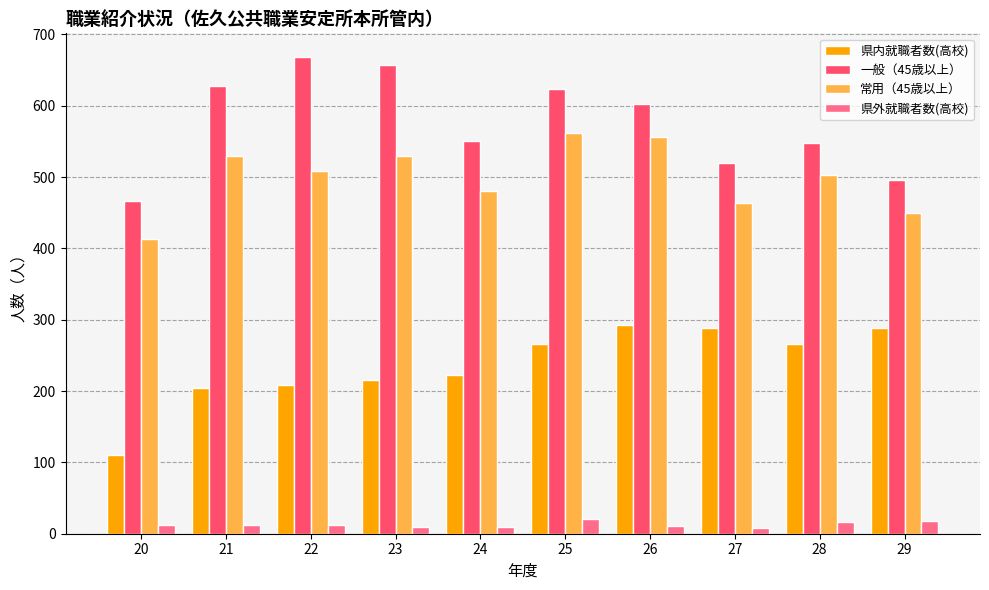

What is the sum of all 一般（45歳以上） values?

5759